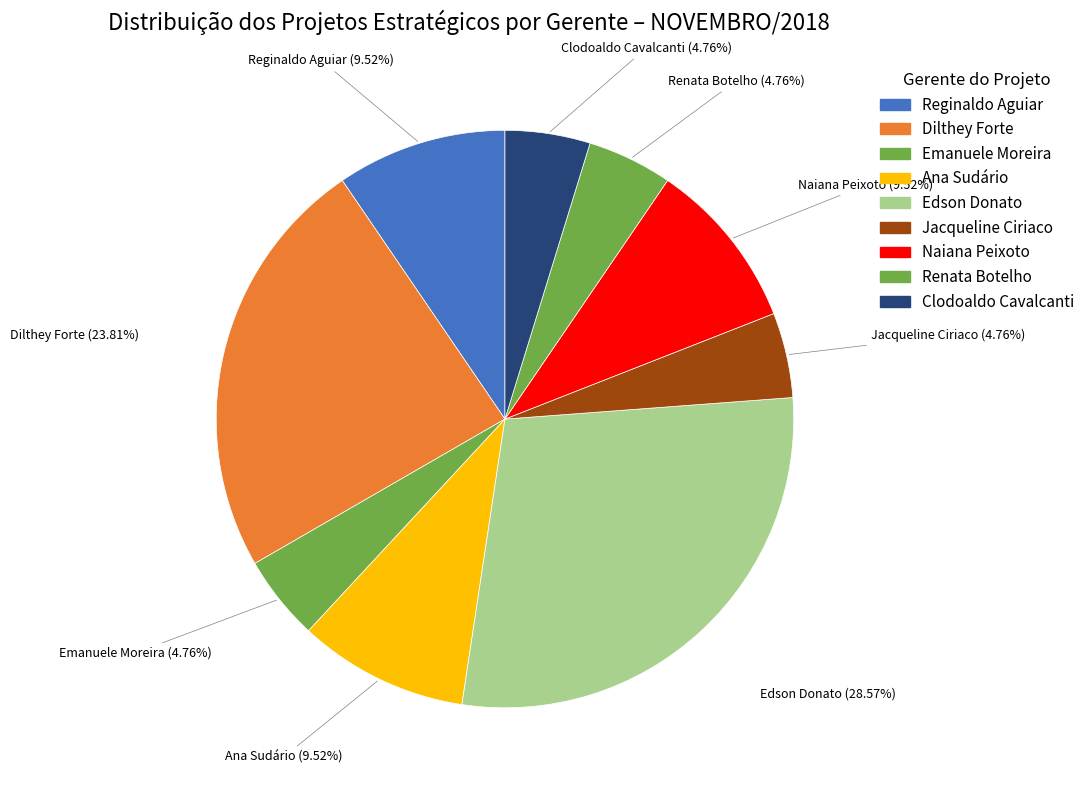

Does any single category account for the majority?

No